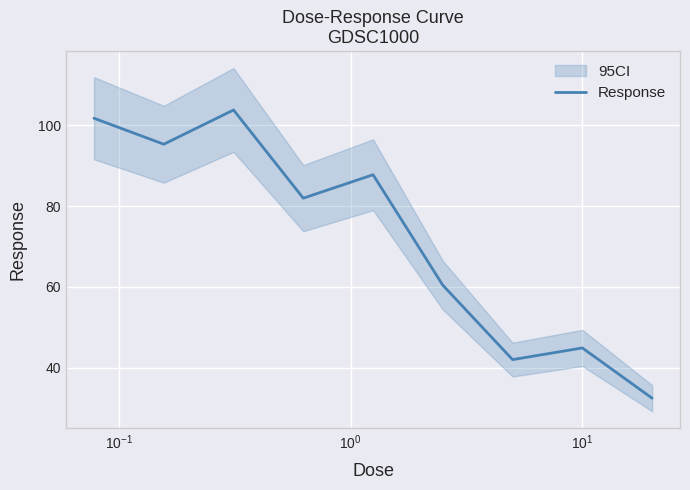

What is the maximum value for Response?

103.8